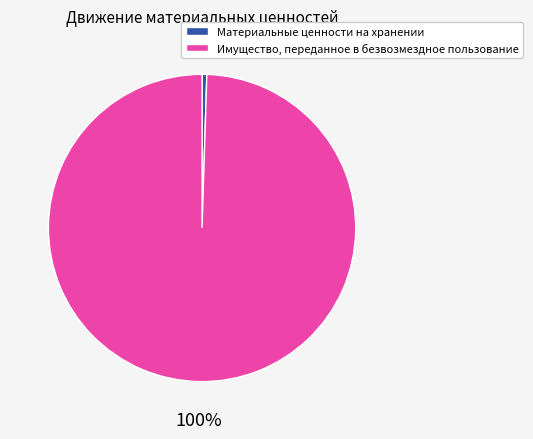

Is it true that Материальные ценности на хранении is 0% of the pie?

True